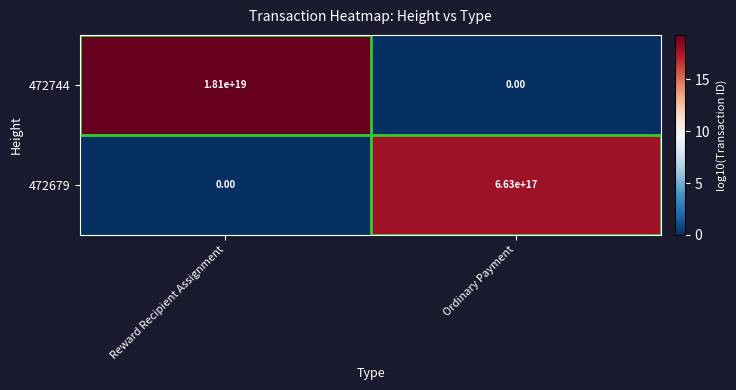

At which label does 472679 reach its minimum?

Reward Recipient Assignment